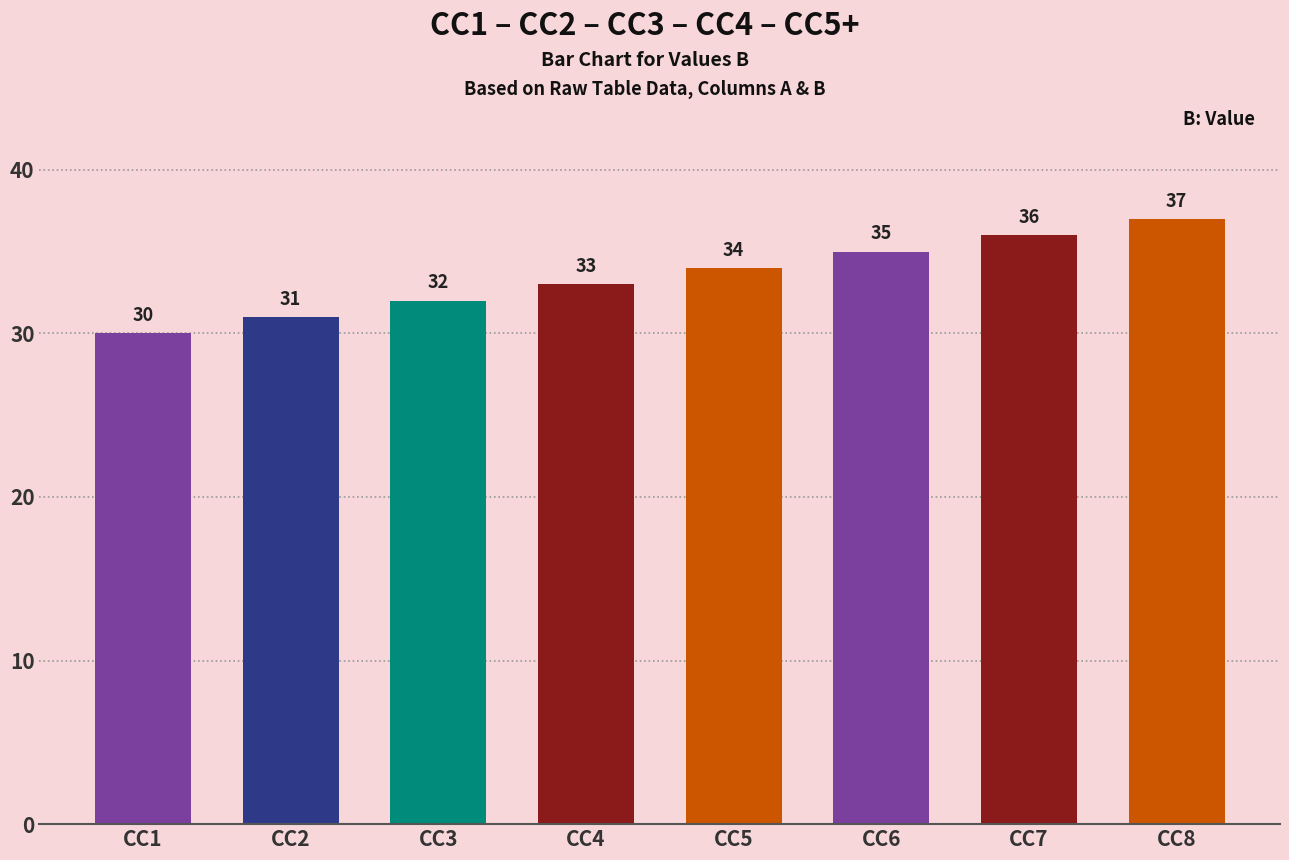

Which has a higher value, CC8 or CC2?

CC8